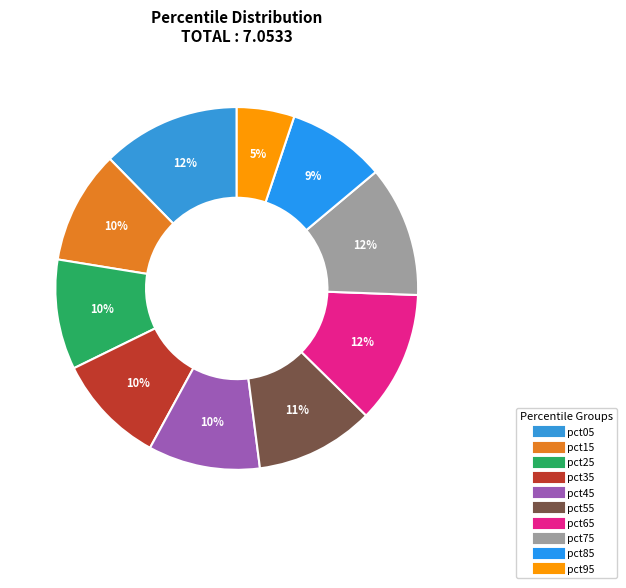

To the nearest percent, what portion does pct95 represent?

5%